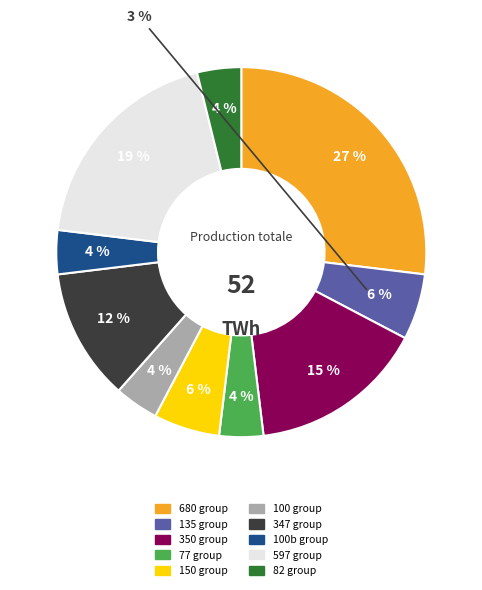

What is the ratio of the value at 100 to the value at 350?

0.2